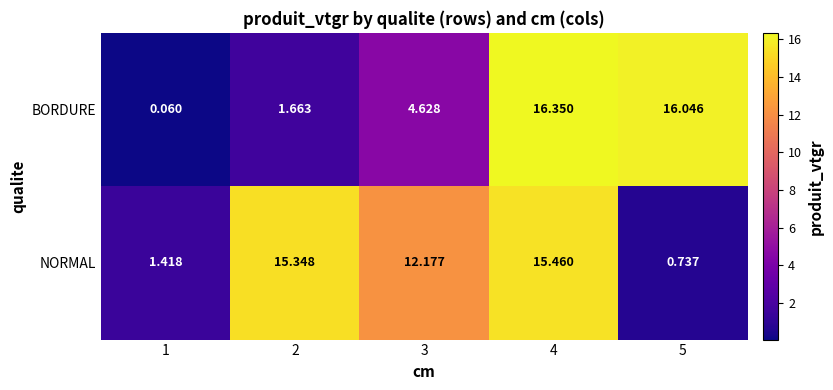

At how many categories does at least one series exceed 0?

5